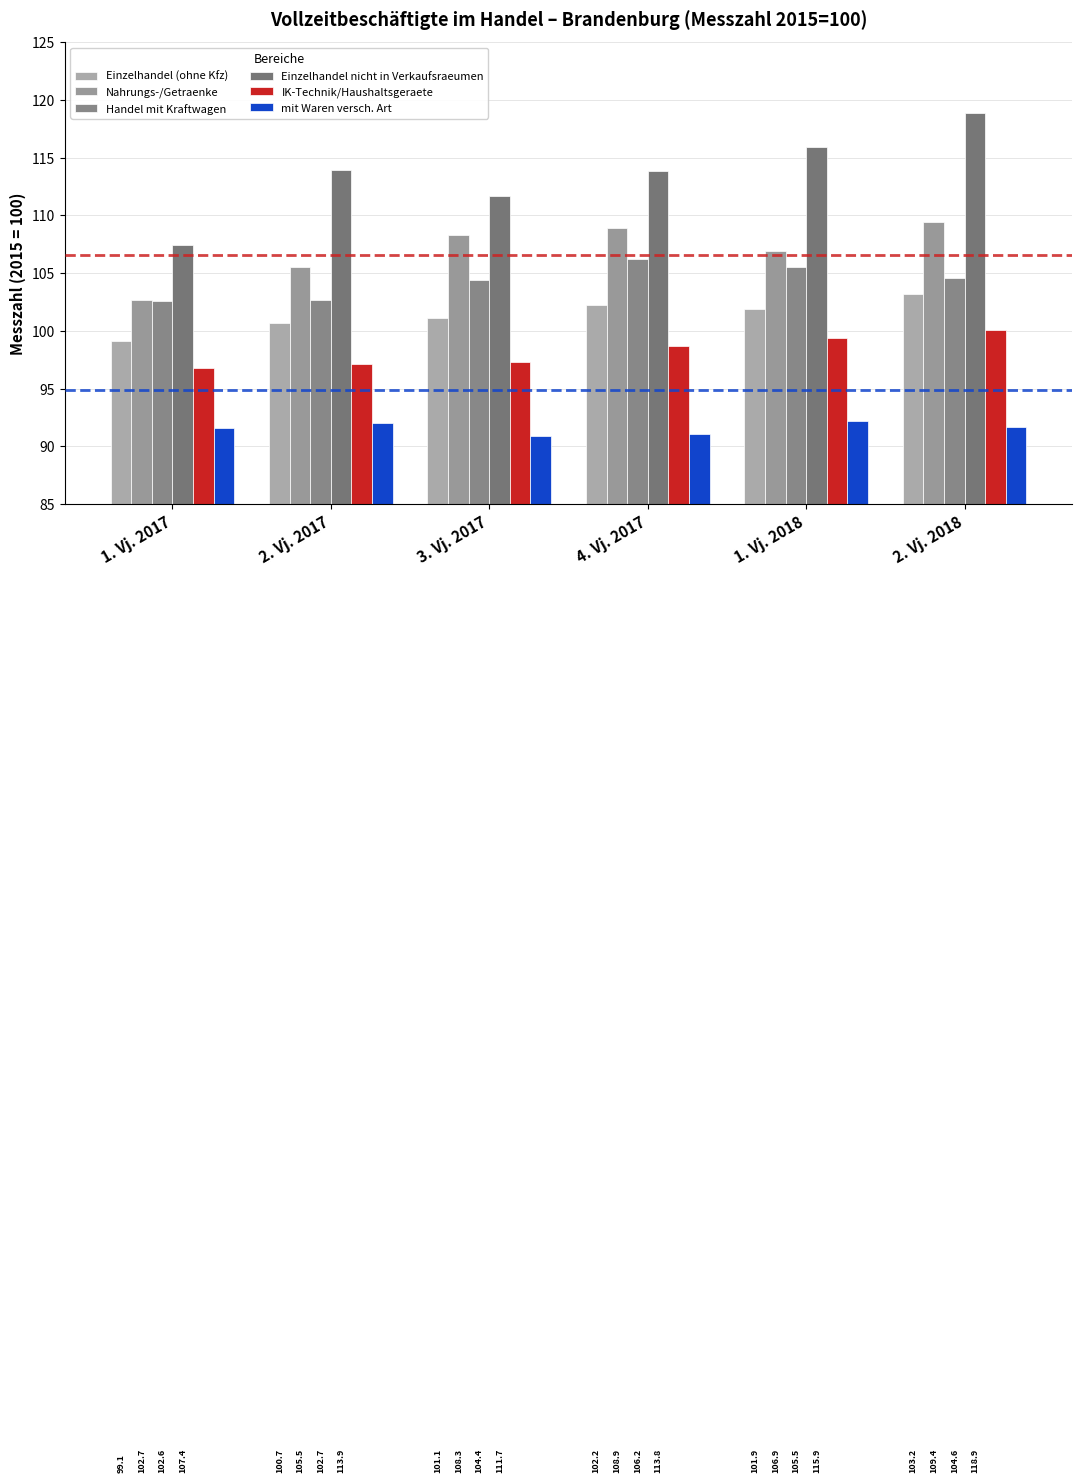

Which category has the lowest value in the Einzelhandel (ohne Kfz) series?

1. Vj. 2017